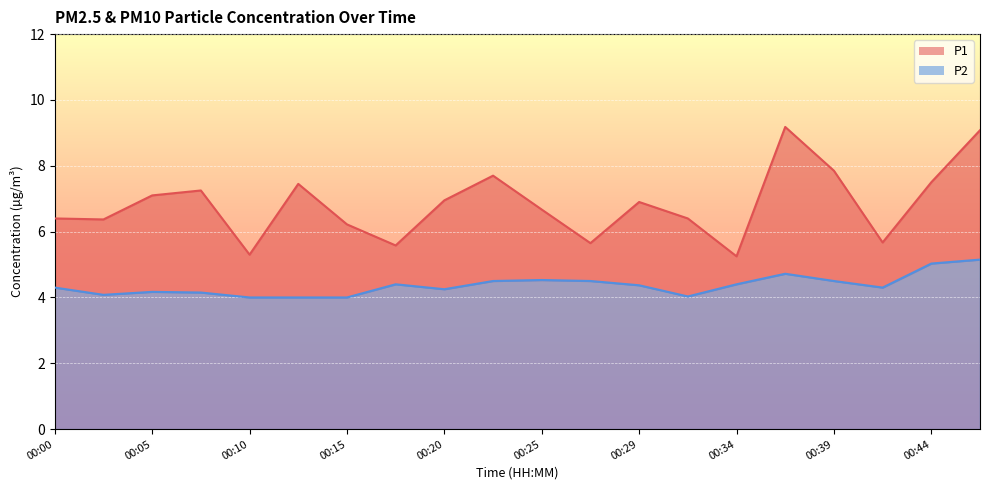

Which series changed the most between 00:20 and 00:27?

P1